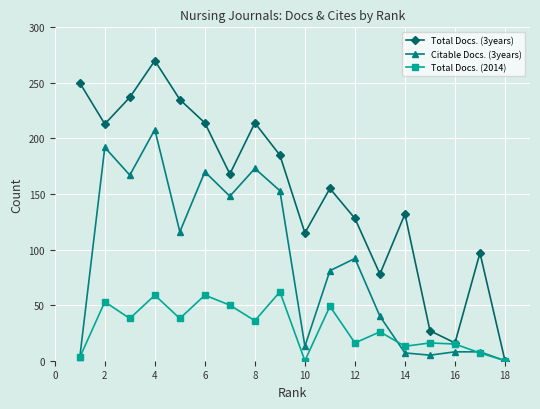

Which series has the largest total across all categories?

Total Docs. (3years)